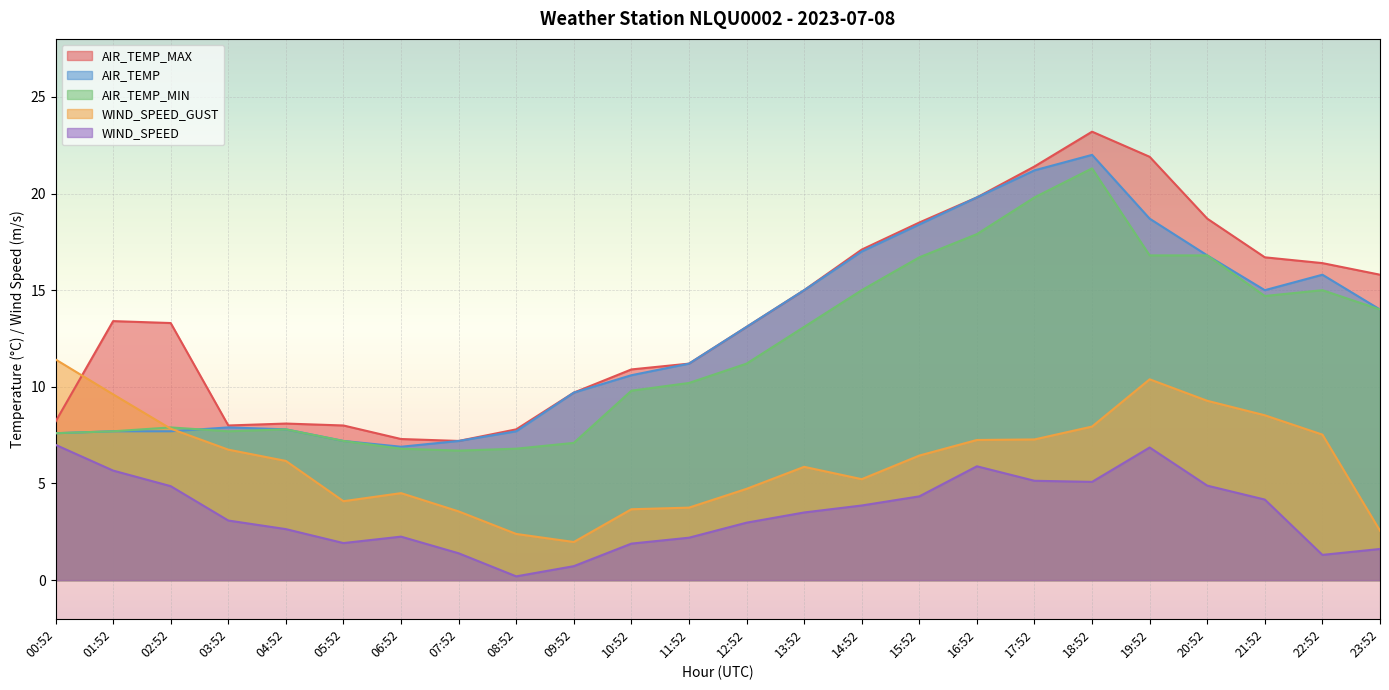

Reading right to left, transcribe all the data shown in this chart.

AIR_TEMP: 23:52=14.0	22:52=15.8	21:52=15.0	20:52=16.8	19:52=18.7	18:52=22.0	17:52=21.2	16:52=19.8	15:52=18.4	14:52=17.0	13:52=15.0	12:52=13.1	11:52=11.2	10:52=10.6	09:52=9.7	08:52=7.7	07:52=7.2	06:52=6.9	05:52=7.2	04:52=7.8	03:52=7.9	02:52=7.7	01:52=7.7	00:52=7.6
AIR_TEMP_MAX: 23:52=15.8	22:52=16.4	21:52=16.7	20:52=18.7	19:52=21.9	18:52=23.2	17:52=21.4	16:52=19.8	15:52=18.5	14:52=17.1	13:52=15.0	12:52=13.1	11:52=11.2	10:52=10.9	09:52=9.7	08:52=7.8	07:52=7.2	06:52=7.3	05:52=8.0	04:52=8.1	03:52=8.0	02:52=13.3	01:52=13.4	00:52=8.2
AIR_TEMP_MIN: 23:52=14.0	22:52=15.0	21:52=14.7	20:52=16.8	19:52=16.8	18:52=21.3	17:52=19.8	16:52=17.9	15:52=16.7	14:52=15.0	13:52=13.1	12:52=11.2	11:52=10.2	10:52=9.8	09:52=7.1	08:52=6.8	07:52=6.7	06:52=6.8	05:52=7.2	04:52=7.8	03:52=7.7	02:52=7.9	01:52=7.7	00:52=7.6
WIND_SPEED: 23:52=1.6	22:52=1.3	21:52=4.2	20:52=4.9	19:52=6.9	18:52=5.1	17:52=5.1	16:52=5.9	15:52=4.3	14:52=3.9	13:52=3.5	12:52=3.0	11:52=2.2	10:52=1.9	09:52=0.7	08:52=0.2	07:52=1.4	06:52=2.2	05:52=1.9	04:52=2.6	03:52=3.1	02:52=4.9	01:52=5.7	00:52=7.0
WIND_SPEED_GUST: 23:52=2.6	22:52=7.5	21:52=8.5	20:52=9.3	19:52=10.4	18:52=7.9	17:52=7.3	16:52=7.2	15:52=6.4	14:52=5.2	13:52=5.9	12:52=4.7	11:52=3.8	10:52=3.7	09:52=2.0	08:52=2.4	07:52=3.6	06:52=4.5	05:52=4.1	04:52=6.2	03:52=6.8	02:52=7.8	01:52=9.6	00:52=11.4